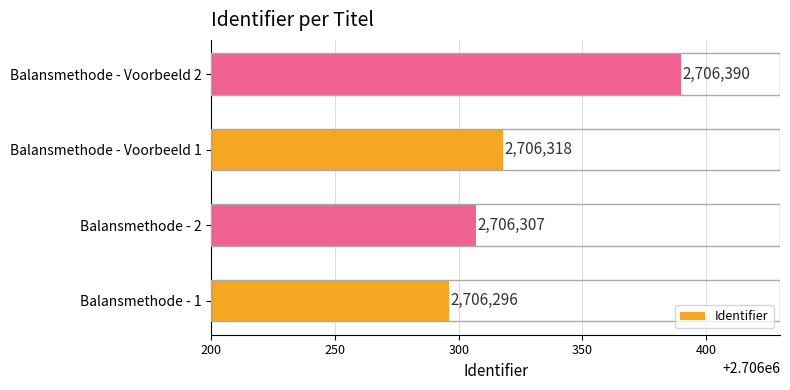

How many categories are shown in the chart?

4